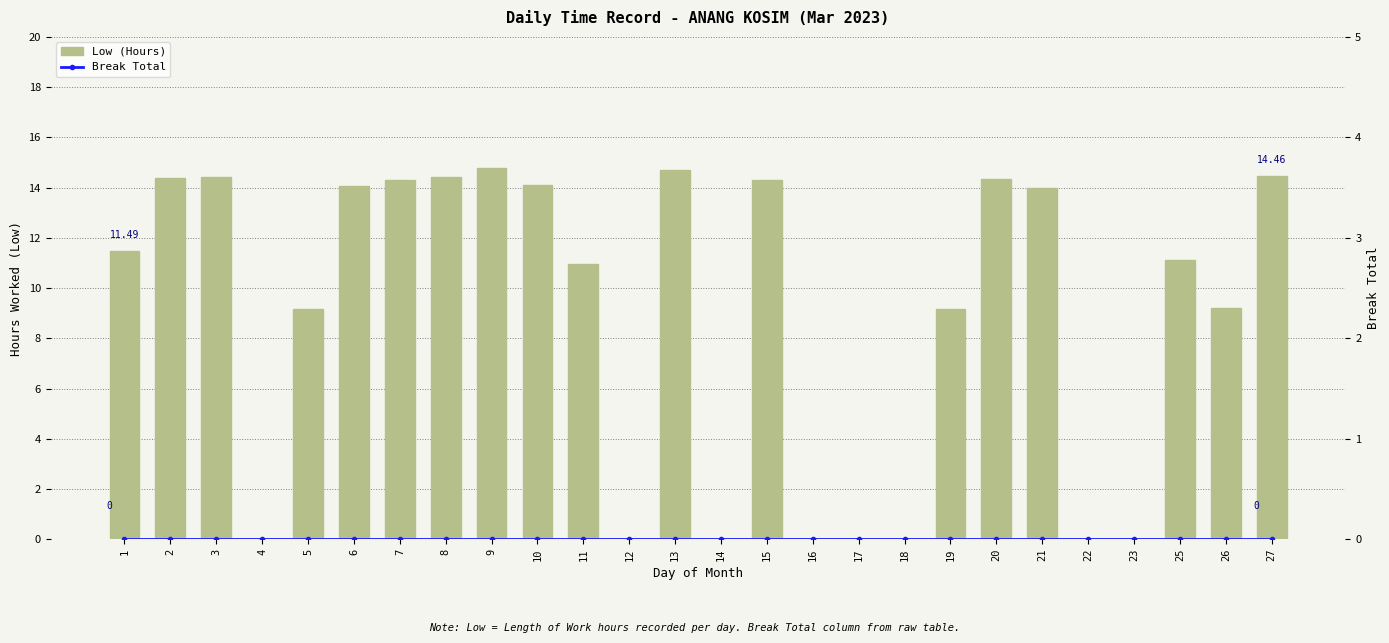

Is the value of Break Total at 12 greater than the value of Low (Hours) at 26?

No